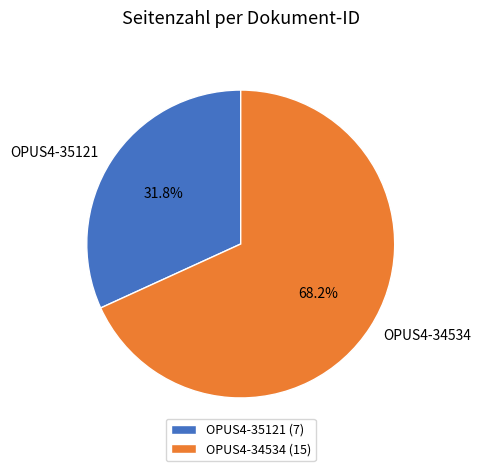

To the nearest percent, what percentage of the pie is OPUS4-35121?

32%